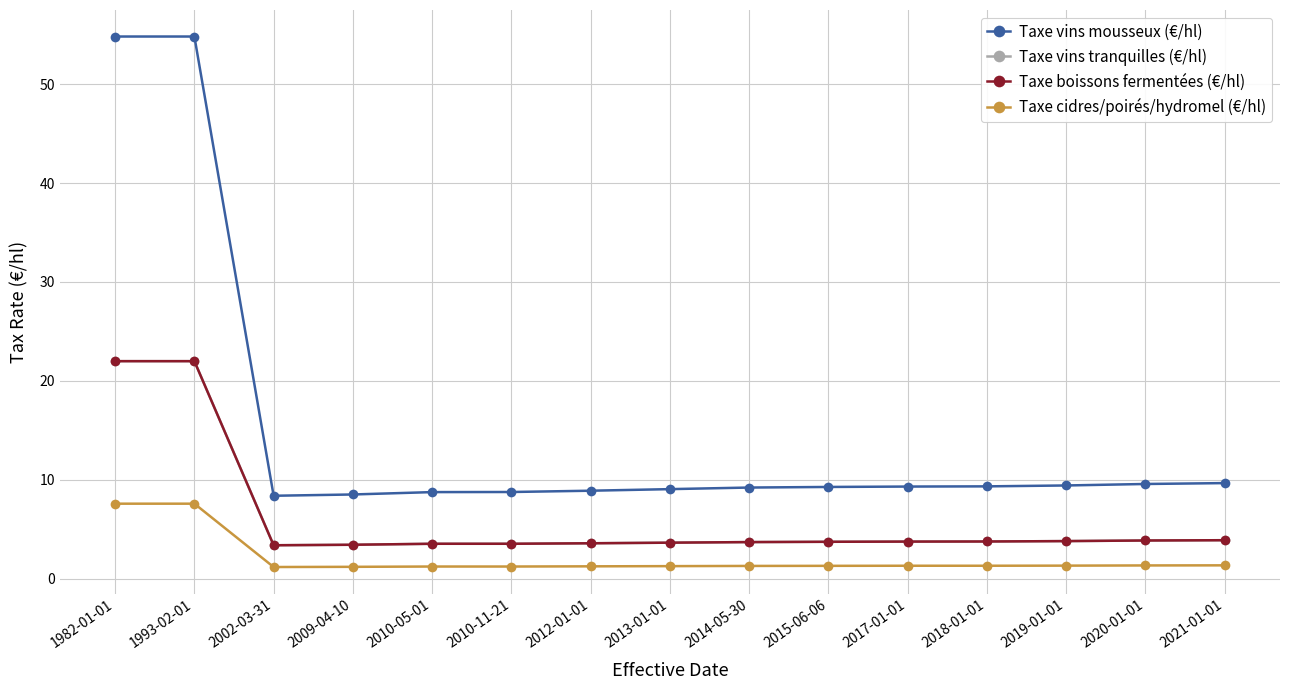

What is the difference between the second highest and minimum values in the Taxe vins tranquilles (€/hl) series?

18.6